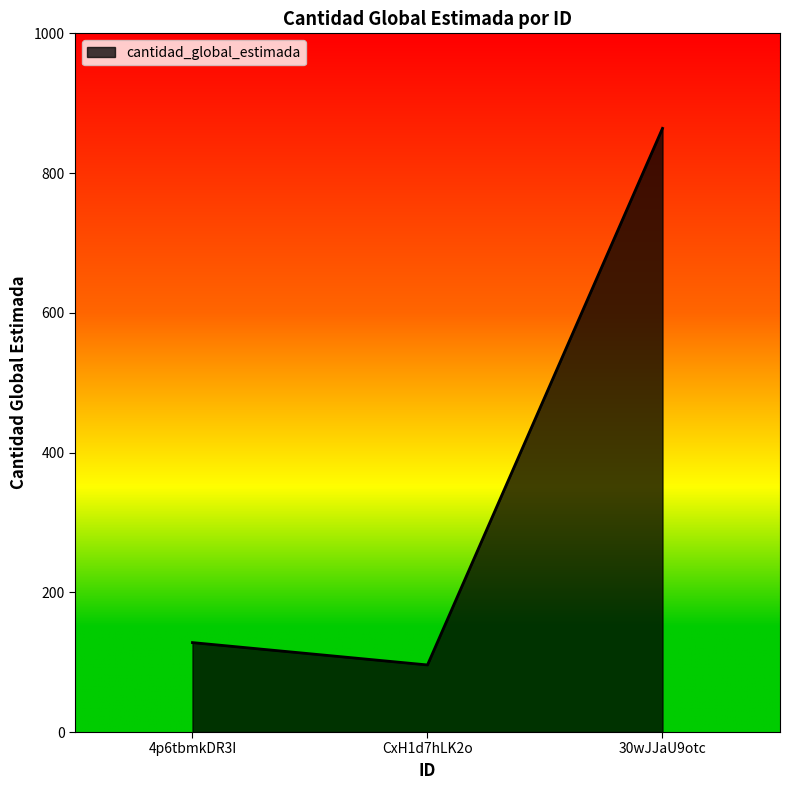

True or false: the data shows 159 at CxH1d7hLK2o.

False